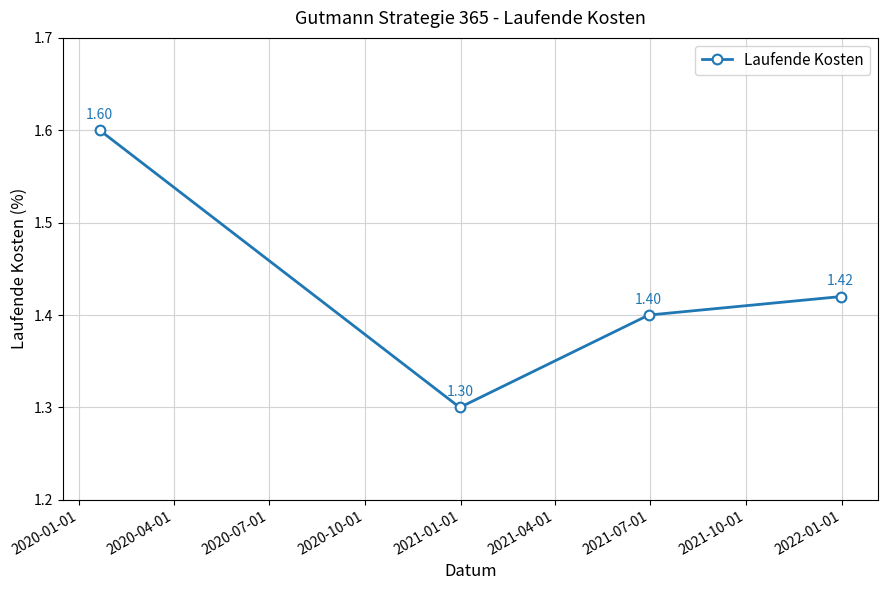

What is the difference between the maximum and minimum values?

0.3